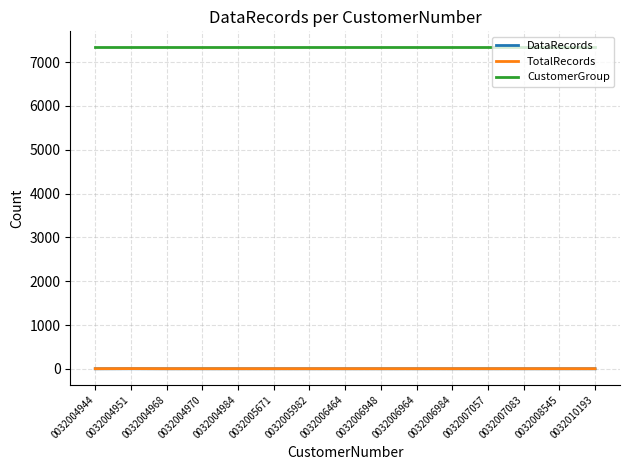

What are all the series names shown in the legend?

DataRecords, TotalRecords, CustomerGroup